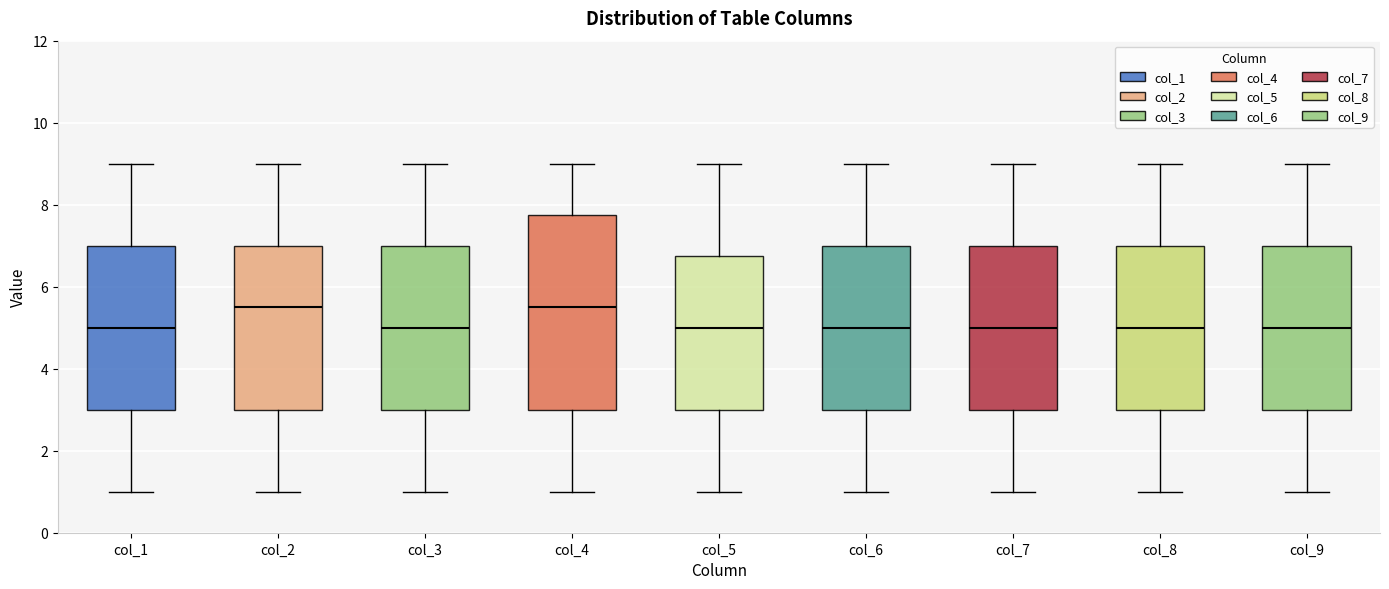

Reading left to right, transcribe this box plot: for each box, give where its median line is, the range the box spans, and where its two whiskers end, as read against the y-axis. The values are not printed on the chart, so give them approximately, as read against the axis.

col_1: median 5.0, box 3.0 to 7.0, whiskers 1.0 to 9.0
col_2: median 5.6, box 3.0 to 7.0, whiskers 1.0 to 9.0
col_3: median 5.0, box 3.0 to 7.0, whiskers 1.0 to 9.0
col_4: median 5.6, box 3.0 to 7.8, whiskers 1.0 to 9.0
col_5: median 5.0, box 3.0 to 6.8, whiskers 1.0 to 9.0
col_6: median 5.0, box 3.0 to 7.0, whiskers 1.0 to 9.0
col_7: median 5.0, box 3.0 to 7.0, whiskers 1.0 to 9.0
col_8: median 5.0, box 3.0 to 7.0, whiskers 1.0 to 9.0
col_9: median 5.0, box 3.0 to 7.0, whiskers 1.0 to 9.0